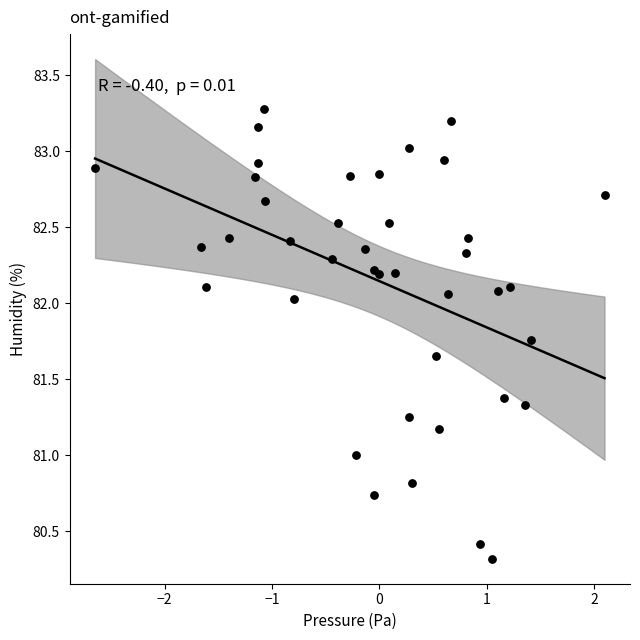

What is the range of X values (max minus min)?

4.7